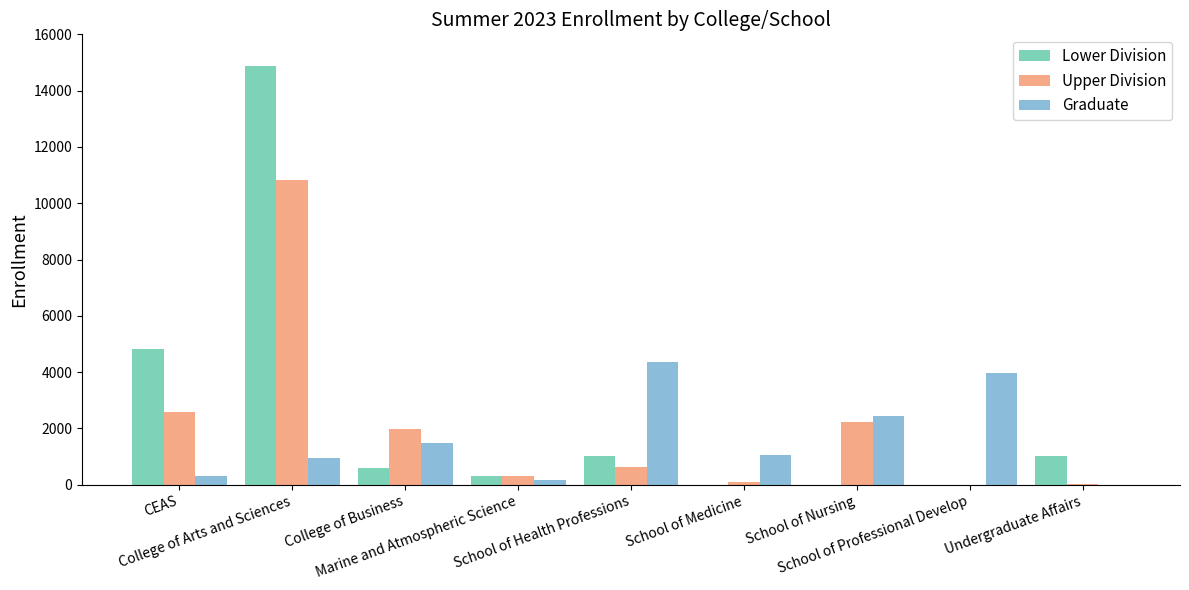

What is the average value of the Upper Division series?

2073.6